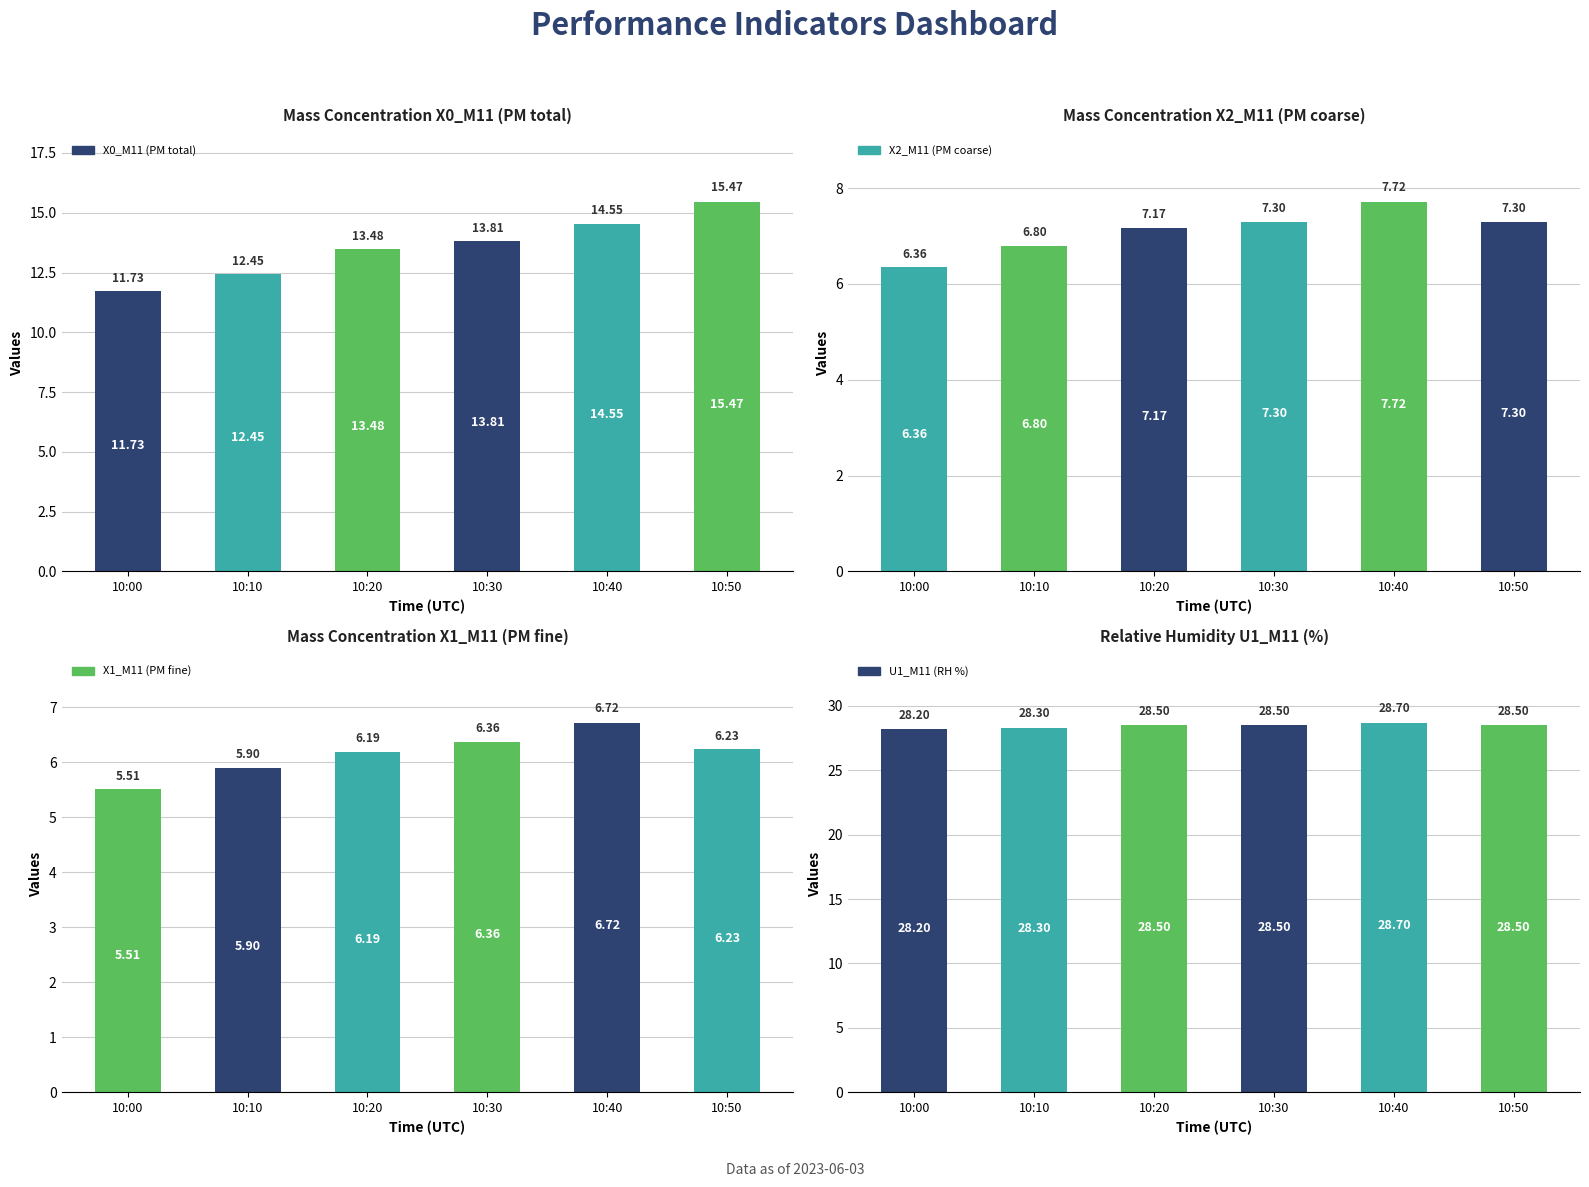

What is the difference between the maximum and minimum values in the X2_M11 (PM coarse) series?

1.4